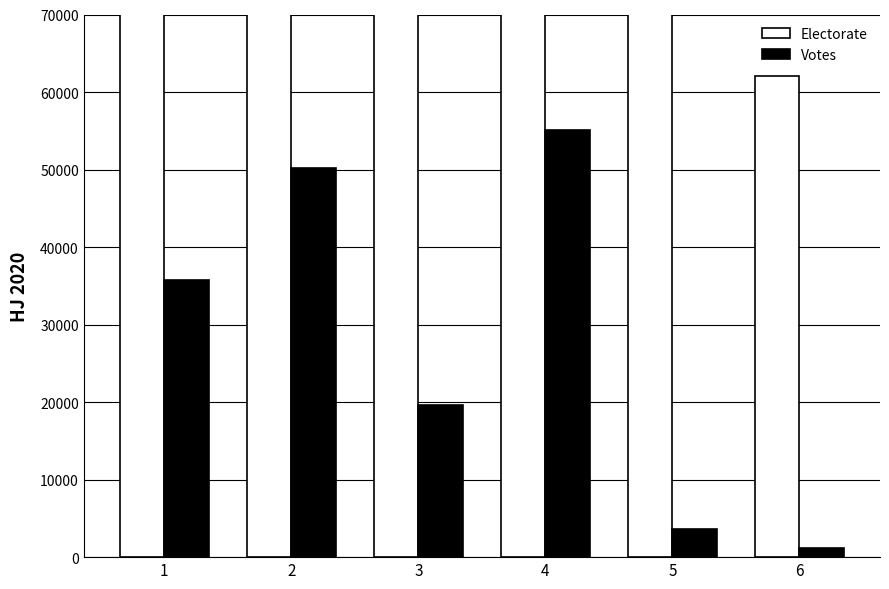

Which has a higher value, 2 or 3?

2